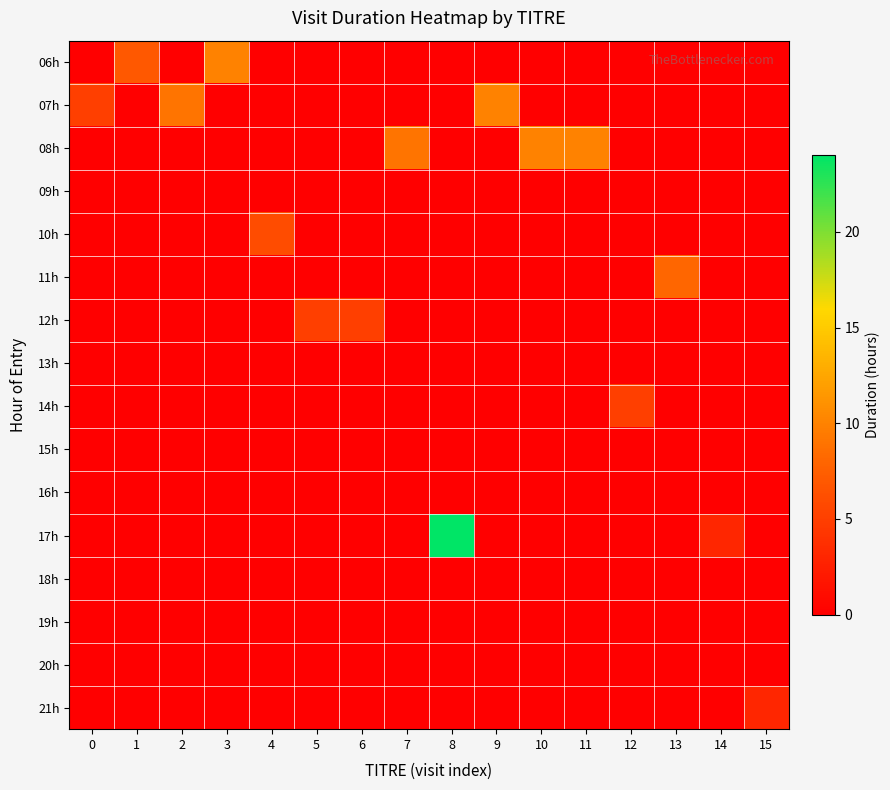

Reading left to right, what are all the values shown in this chart?

06h: 0=0	1=7	2=0	3=10	4=0	5=0	6=0	7=0	8=0	9=0	10=0	11=0	12=0	13=0	14=0	15=0
07h: 0=5	1=0	2=9	3=0	4=0	5=0	6=0	7=0	8=0	9=10	10=0	11=0	12=0	13=0	14=0	15=0
08h: 0=0	1=0	2=0	3=0	4=0	5=0	6=0	7=9	8=0	9=0	10=10	11=10	12=0	13=0	14=0	15=0
09h: 0=0	1=0	2=0	3=0	4=0	5=0	6=0	7=0	8=0	9=0	10=0	11=0	12=0	13=0	14=0	15=0
10h: 0=0	1=0	2=0	3=0	4=6	5=0	6=0	7=0	8=0	9=0	10=0	11=0	12=0	13=0	14=0	15=0
11h: 0=0	1=0	2=0	3=0	4=0	5=0	6=0	7=0	8=0	9=0	10=0	11=0	12=0	13=8	14=0	15=0
12h: 0=0	1=0	2=0	3=0	4=0	5=5	6=5	7=0	8=0	9=0	10=0	11=0	12=0	13=0	14=0	15=0
13h: 0=0	1=0	2=0	3=0	4=0	5=0	6=0	7=0	8=0	9=0	10=0	11=0	12=0	13=0	14=0	15=0
14h: 0=0	1=0	2=0	3=0	4=0	5=0	6=0	7=0	8=0	9=0	10=0	11=0	12=5	13=0	14=0	15=0
15h: 0=0	1=0	2=0	3=0	4=0	5=0	6=0	7=0	8=0	9=0	10=0	11=0	12=0	13=0	14=0	15=0
16h: 0=0	1=0	2=0	3=0	4=0	5=0	6=0	7=0	8=0	9=0	10=0	11=0	12=0	13=0	14=0	15=0
17h: 0=0	1=0	2=0	3=0	4=0	5=0	6=0	7=0	8=24	9=0	10=0	11=0	12=0	13=0	14=3	15=0
18h: 0=0	1=0	2=0	3=0	4=0	5=0	6=0	7=0	8=0	9=0	10=0	11=0	12=0	13=0	14=0	15=0
19h: 0=0	1=0	2=0	3=0	4=0	5=0	6=0	7=0	8=0	9=0	10=0	11=0	12=0	13=0	14=0	15=0
20h: 0=0	1=0	2=0	3=0	4=0	5=0	6=0	7=0	8=0	9=0	10=0	11=0	12=0	13=0	14=0	15=0
21h: 0=0	1=0	2=0	3=0	4=0	5=0	6=0	7=0	8=0	9=0	10=0	11=0	12=0	13=0	14=0	15=3